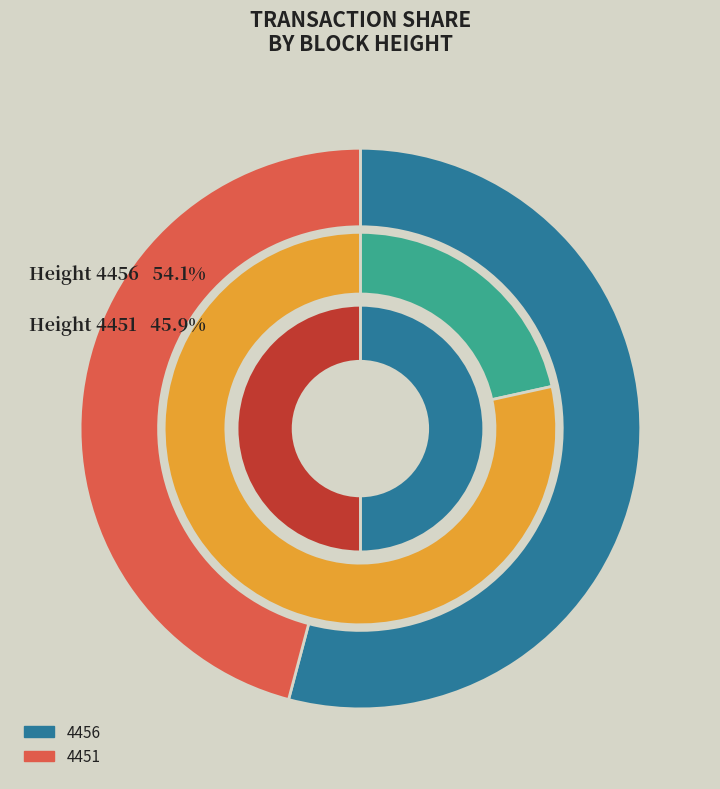

Approximately how many times larger is the value at 4451 compared to 4456?

0.8